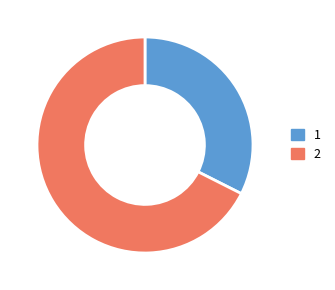

Count the number of slices in the pie.

2